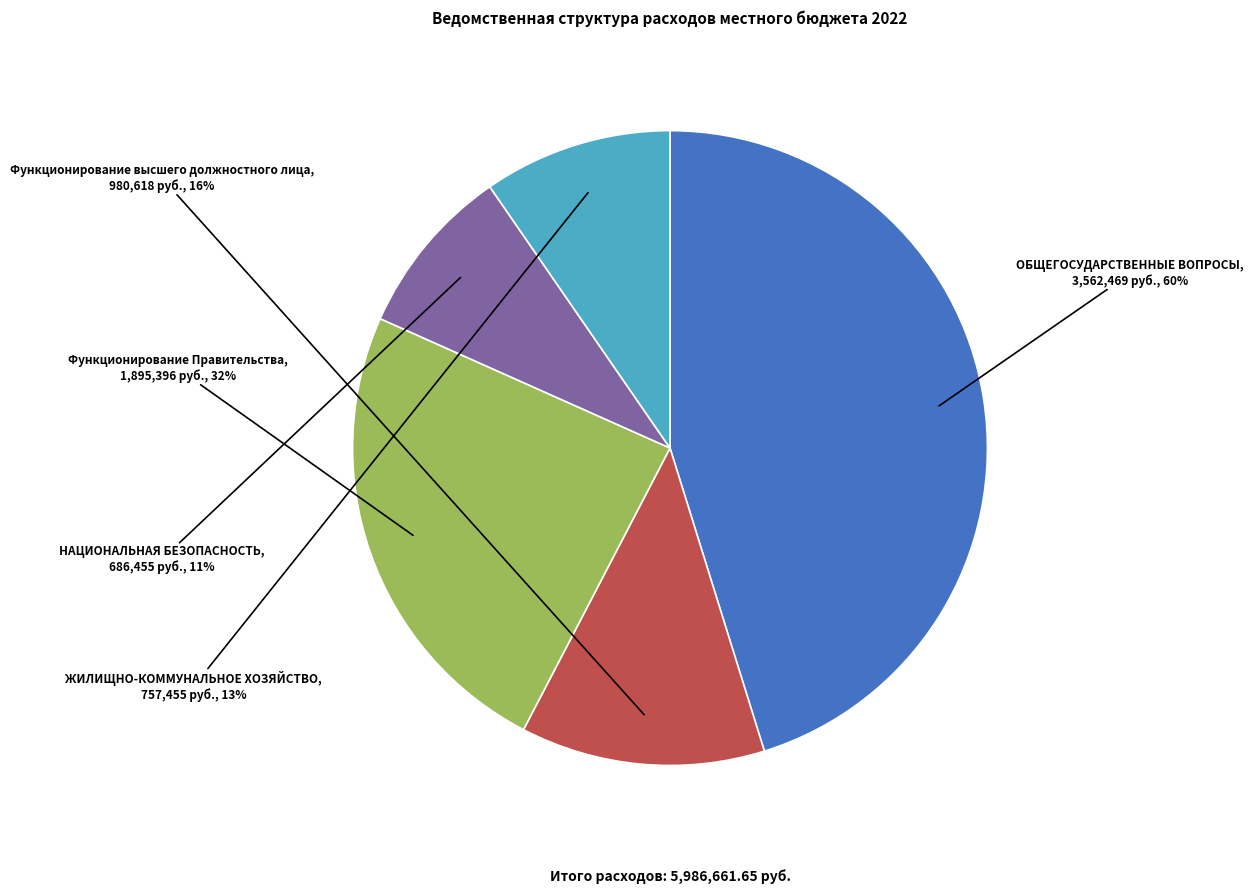

How many segments does this pie chart have?

5